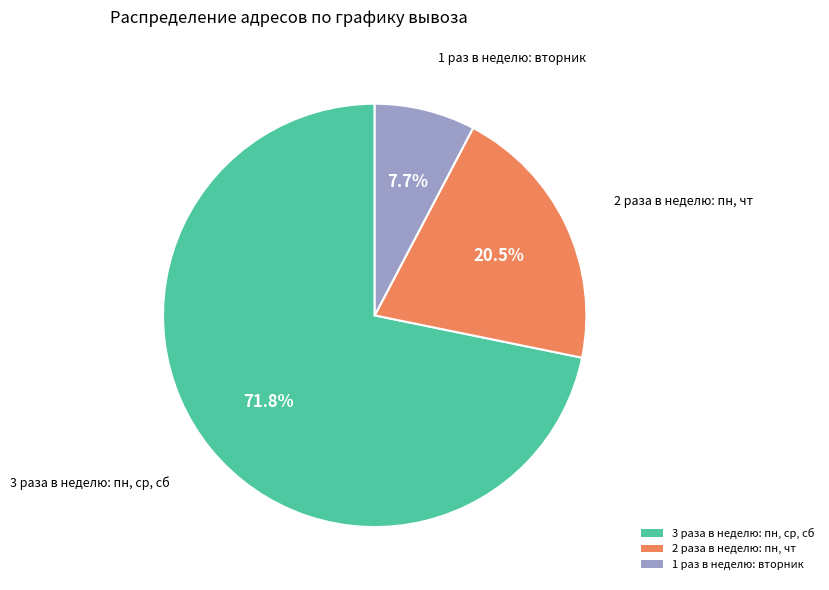

Rank the categories by value from lowest to highest.

1 раз в неделю: вторник, 2 раза в неделю: пн, чт, 3 раза в неделю: пн, ср, сб